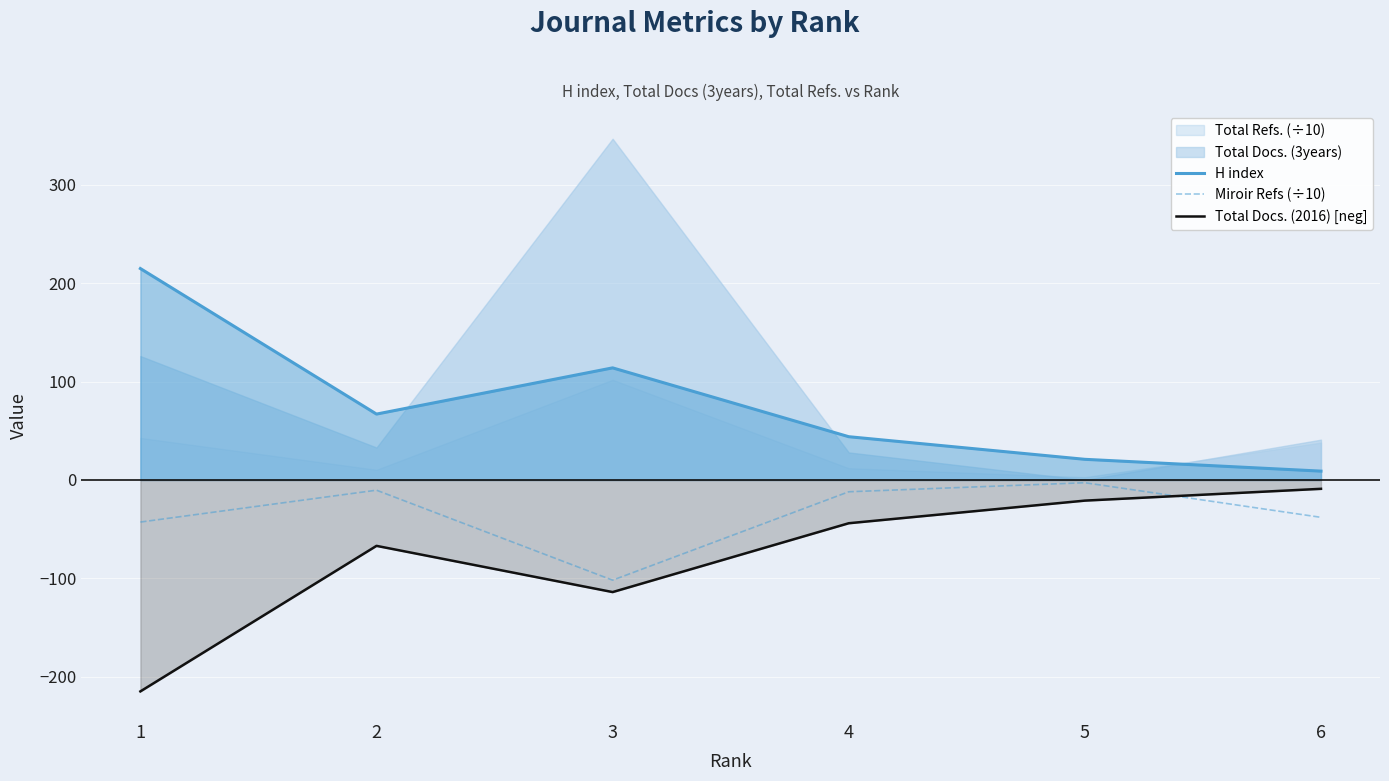

True or false: H index and Miroir Refs (÷10) intersect in this chart.

False